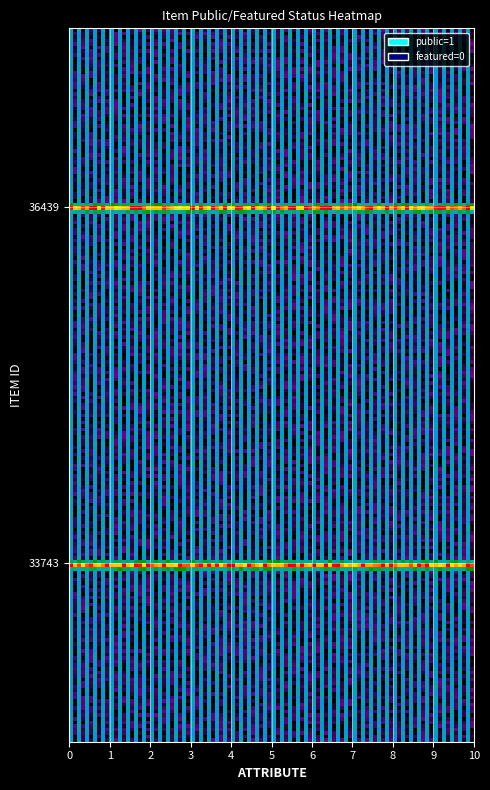

Which category has the highest value across all series?

public